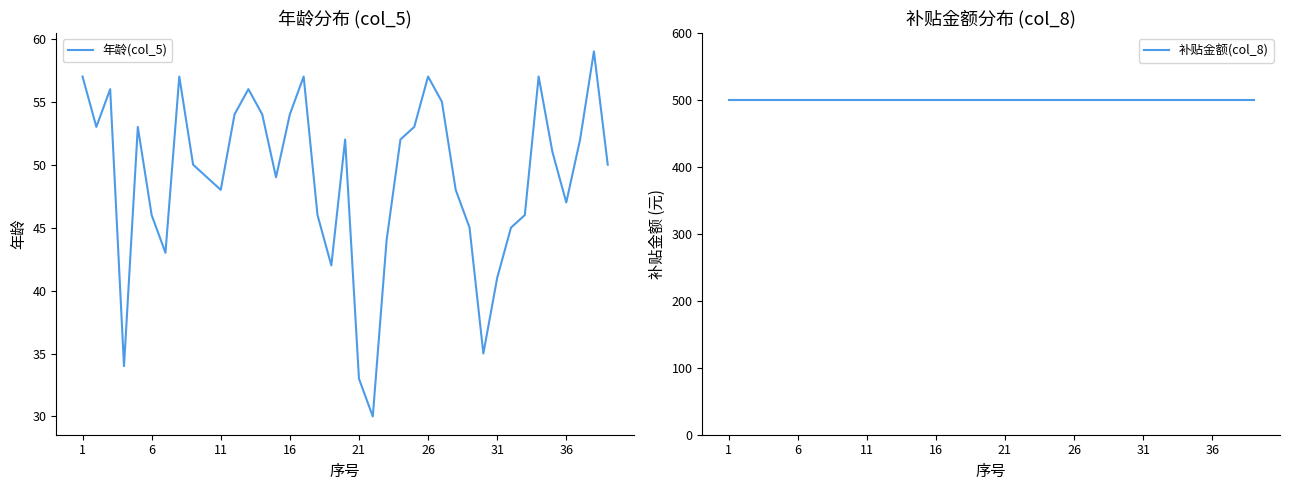

Reading right to left, list all the values displayed in this chart.

年龄(col_5): 50	59	52	47	51	57	46	45	41	35	45	48	55	57	53	52	44	30	33	52	42	46	57	54	49	54	56	54	48	49	50	57	43	46	53	34	56	53	57
补贴金额(col_8): 500	500	500	500	500	500	500	500	500	500	500	500	500	500	500	500	500	500	500	500	500	500	500	500	500	500	500	500	500	500	500	500	500	500	500	500	500	500	500